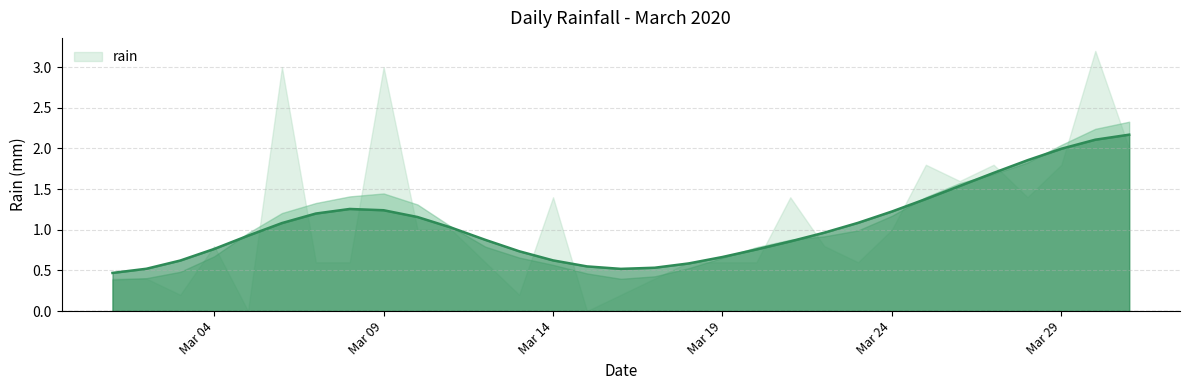

At which category does the chart reach its peak across all series?

2020-03-30